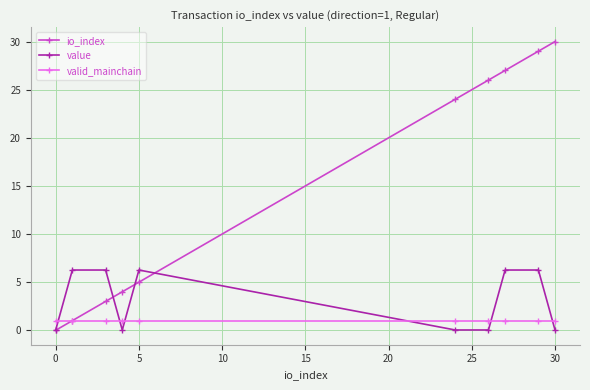

Which series has the largest total across all categories?

io_index